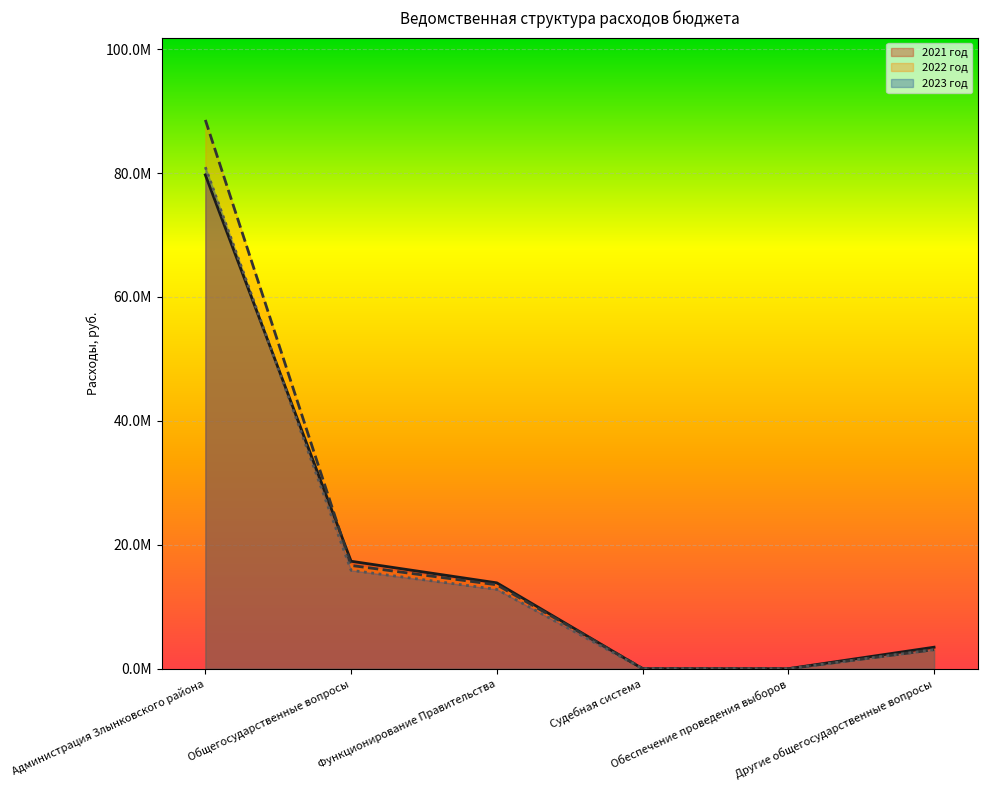

True or false: 2022 год and 2023 год intersect in this chart.

False